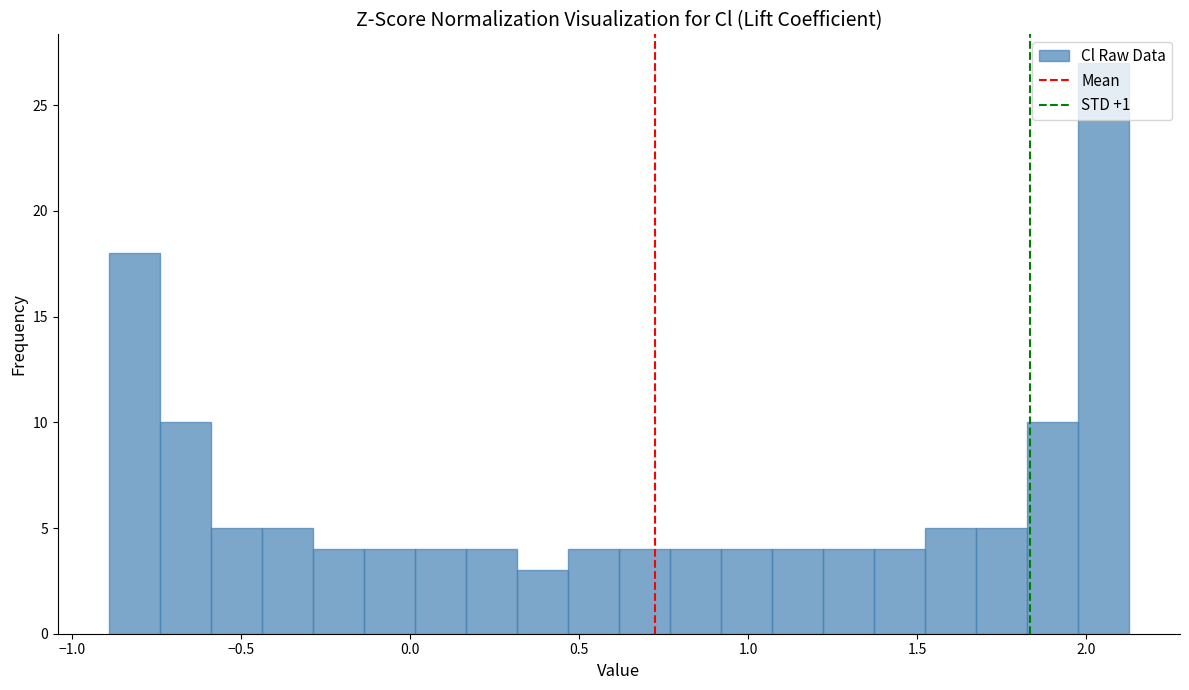

Read against the x-axis, roughly where is the centre of the tallest bar?

2.05